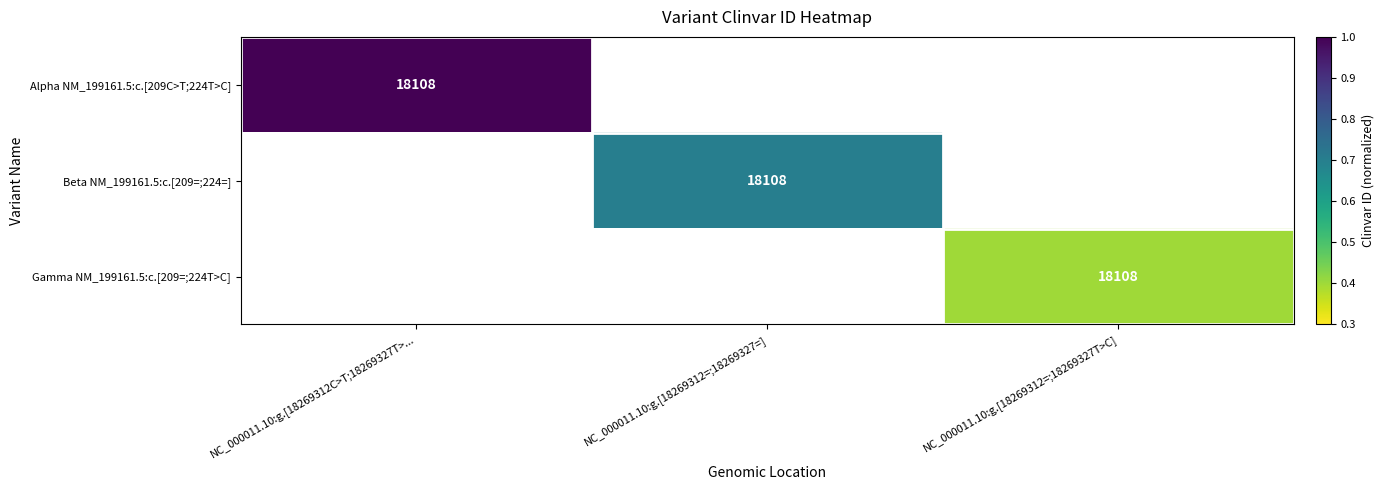

Which category has the lowest value across all series?

NC_000011.10:g.[18269312=;18269327T>C]